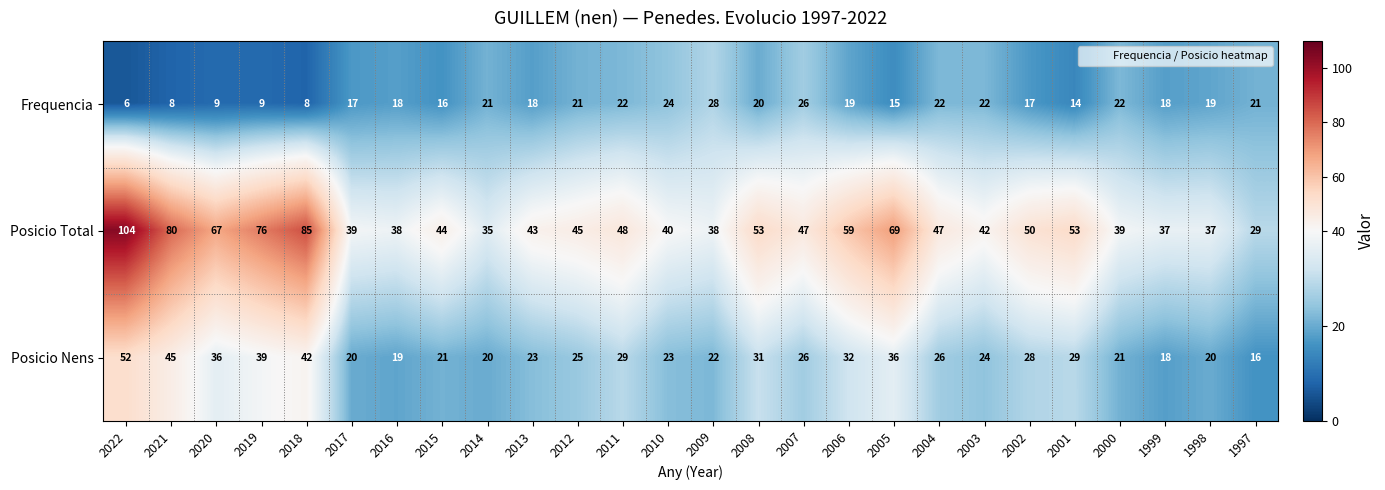

Which series changed the most between 2009 and 2004?

Posicio Total